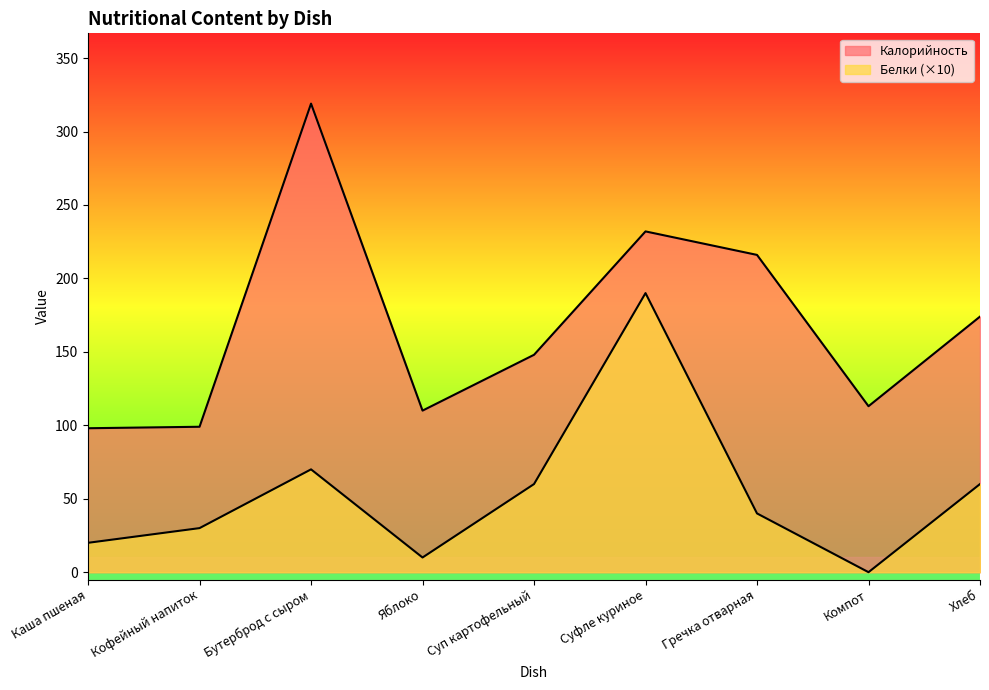

True or false: Белки has more than 2 points higher than both neighbors.

False